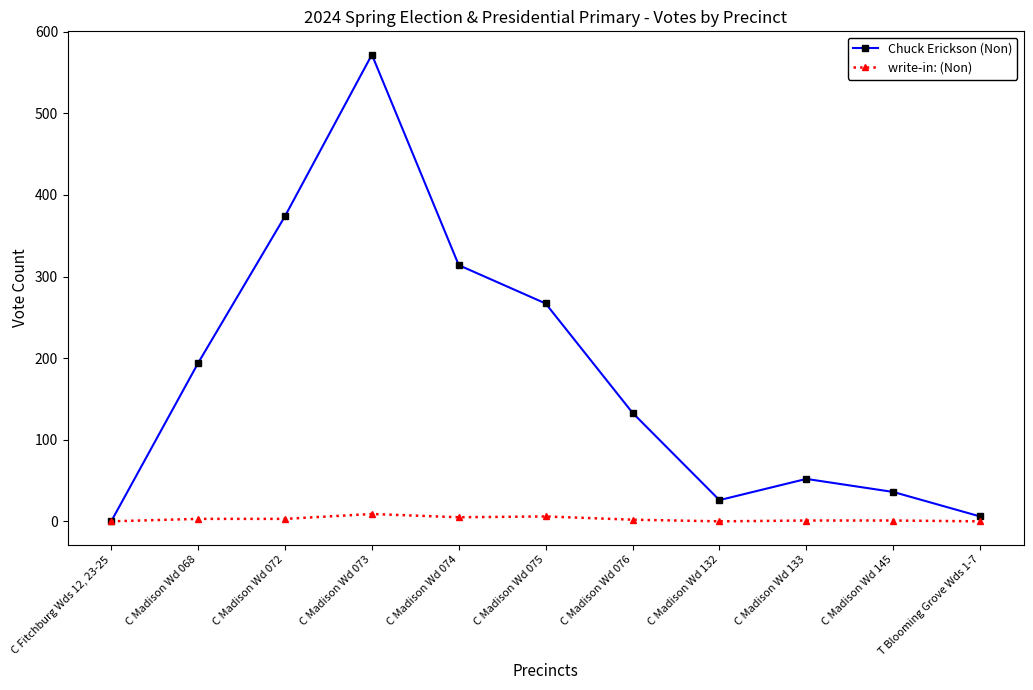

Which series changed the most between C Madison Wd 132 and T Blooming Grove Wds 1-7?

Chuck Erickson (Non)